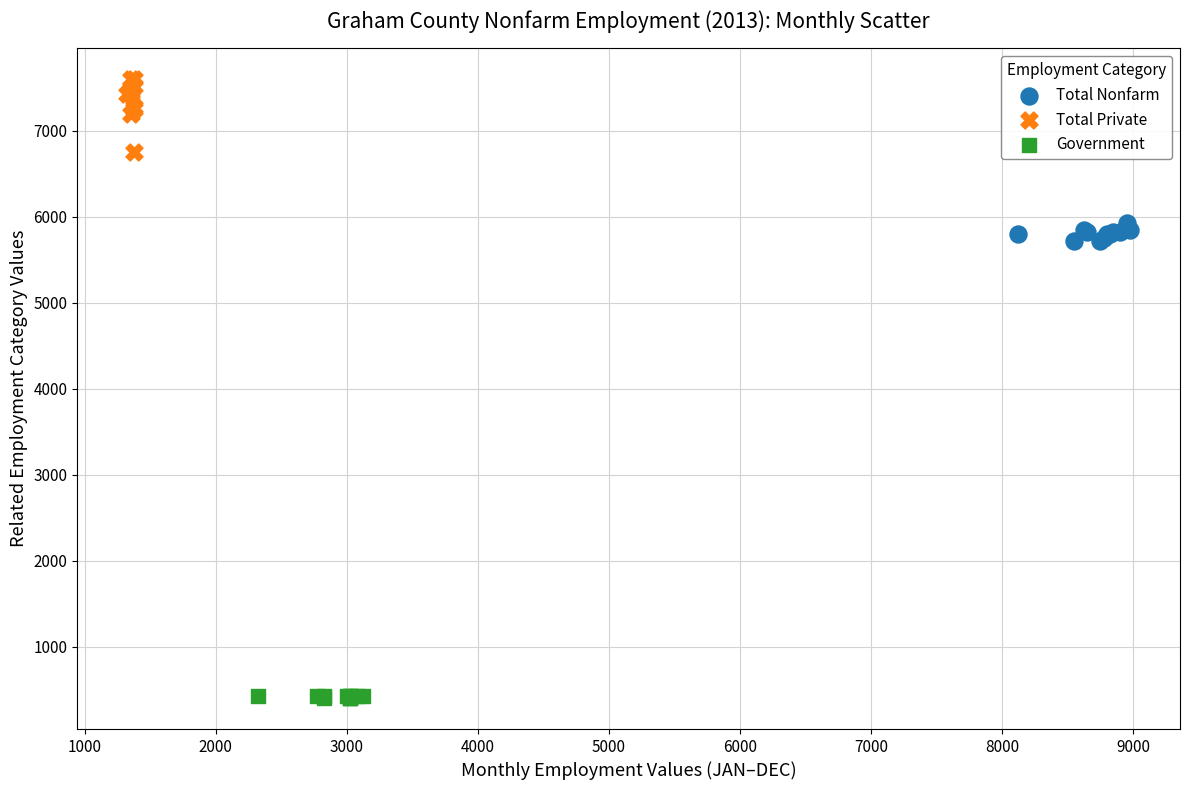

What are all the series names shown in the legend?

Total Nonfarm, Total Private, Government